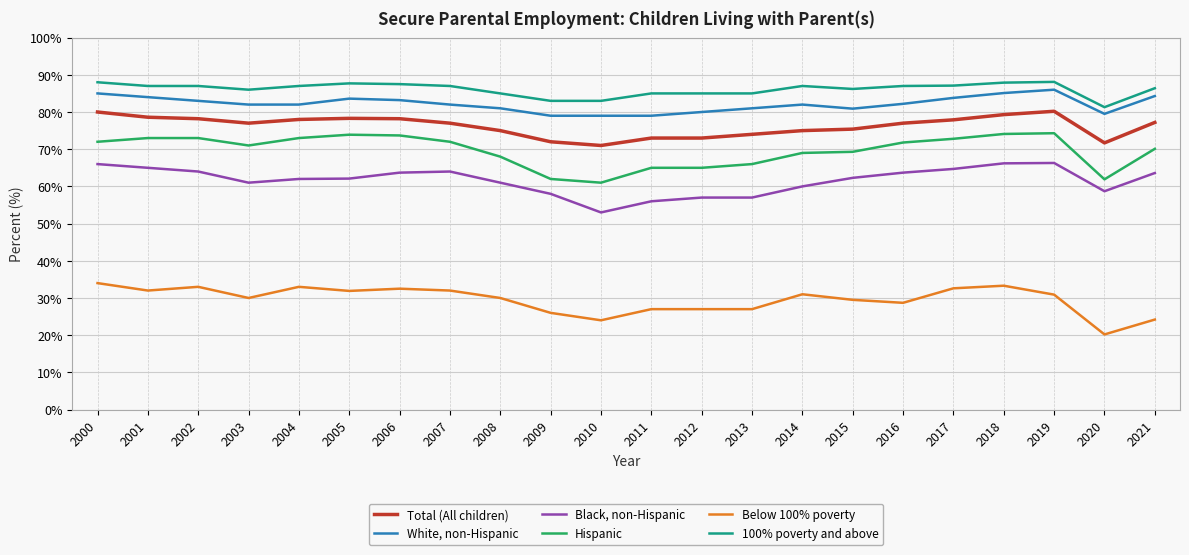

What is the difference between the maximum and minimum values in the 100% poverty and above series?

6.8